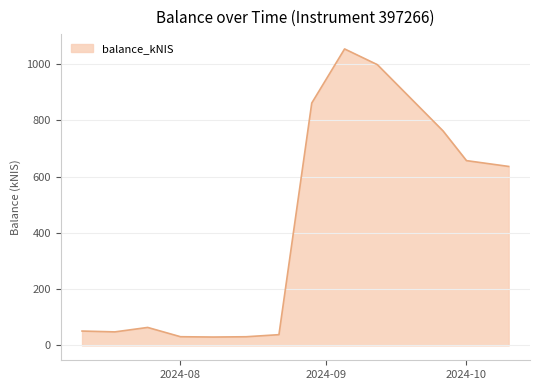

What is the smallest value displayed?

29.9